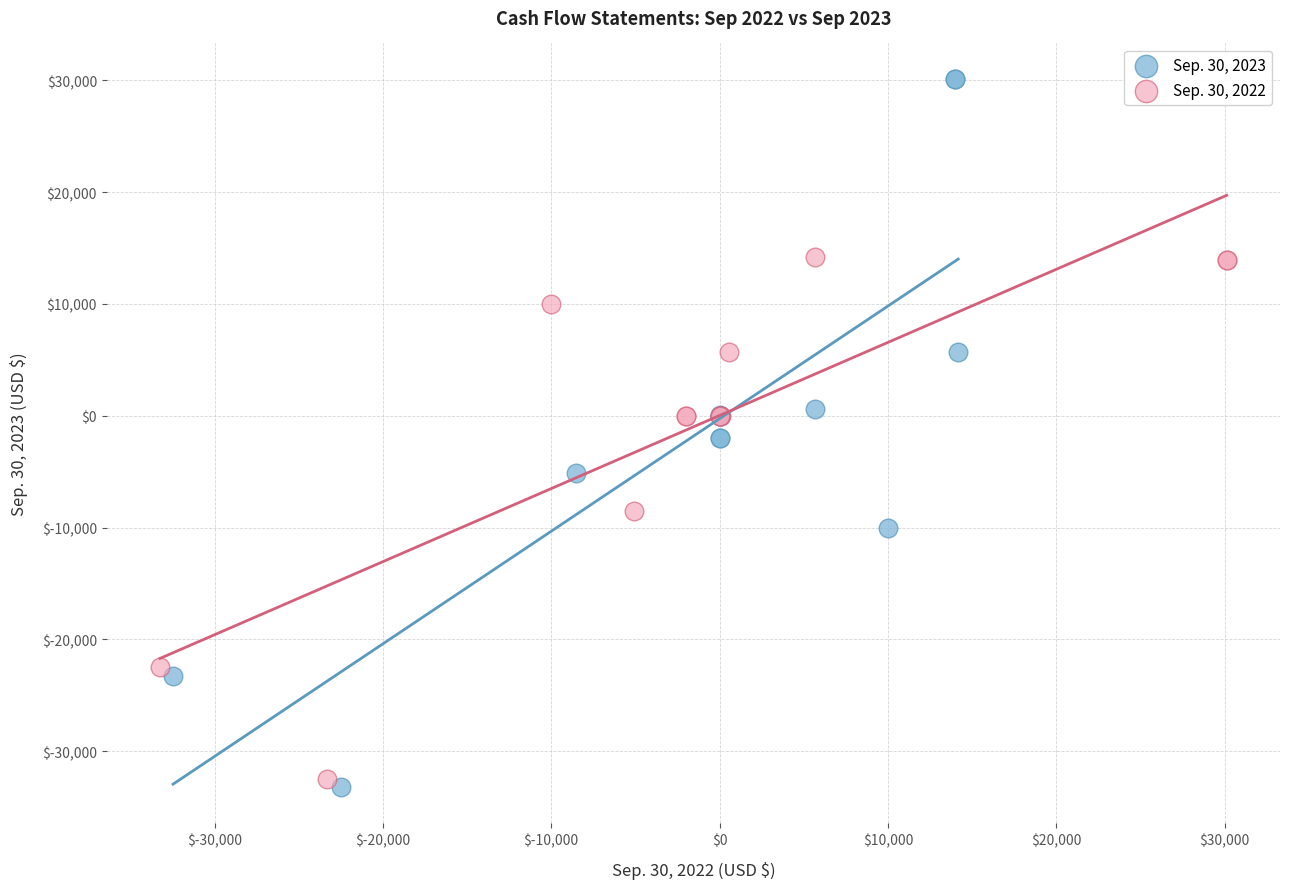

Which series reaches the maximum Y coordinate?

Sep. 30, 2023